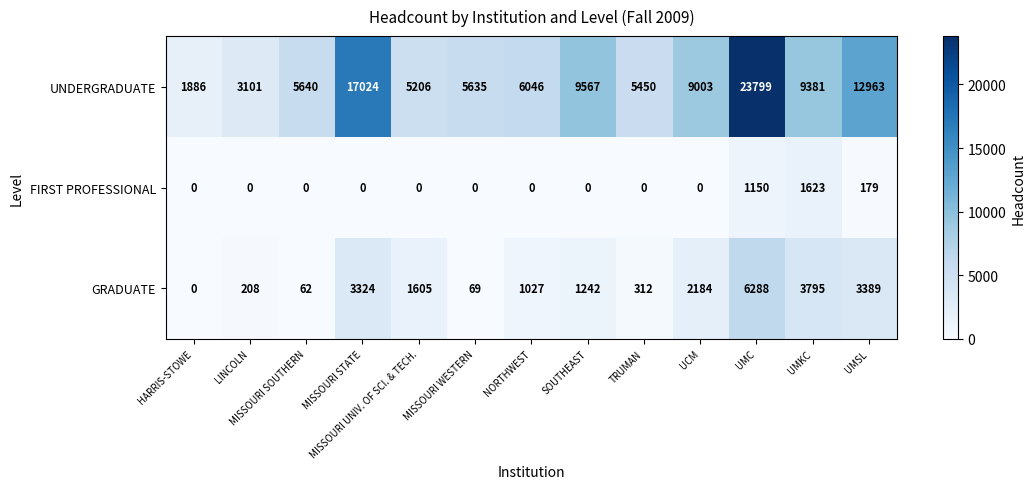

Which series has the largest range (max minus min)?

UNDERGRADUATE